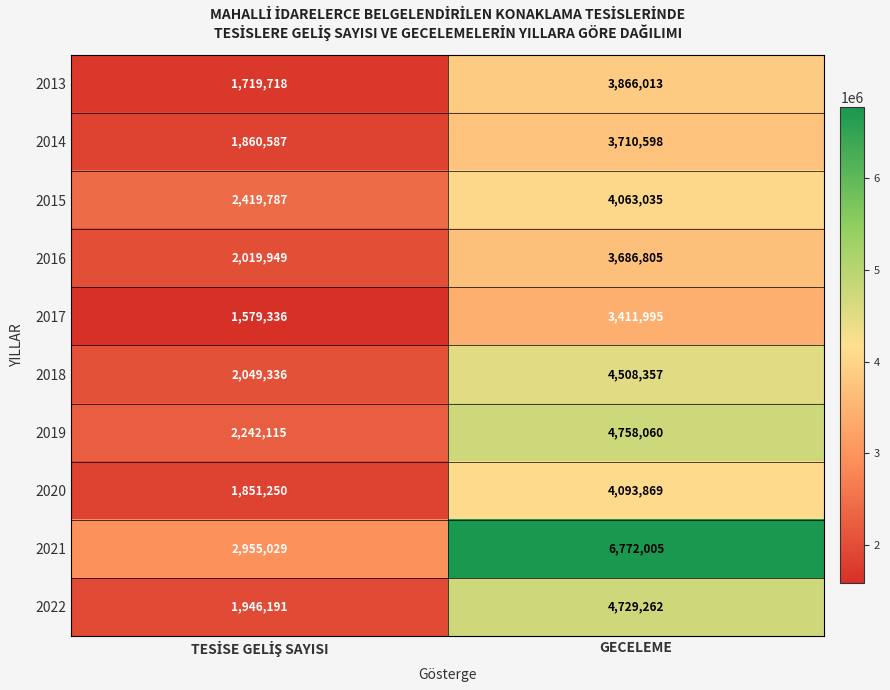

What is the greatest value displayed?

6772005